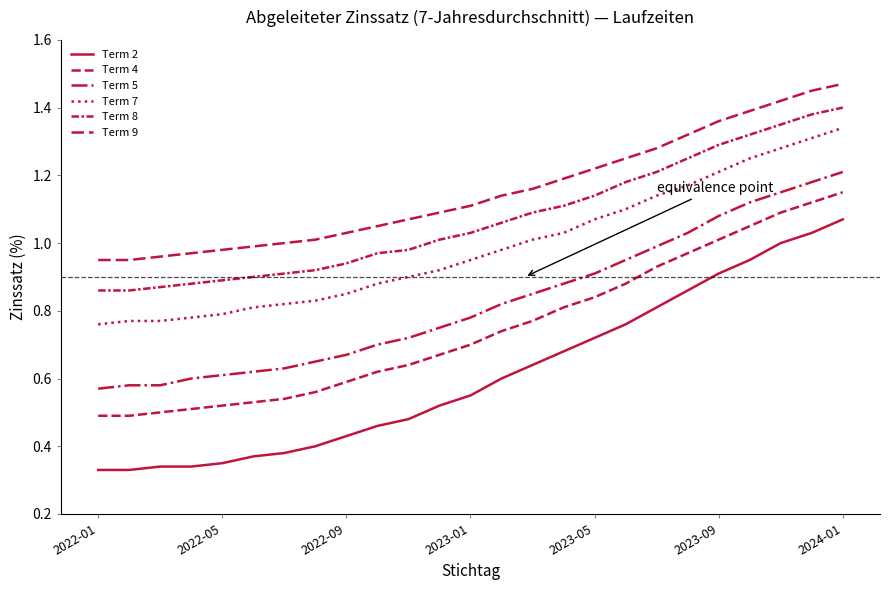

At which category is the sum across all series the highest?

2024-01